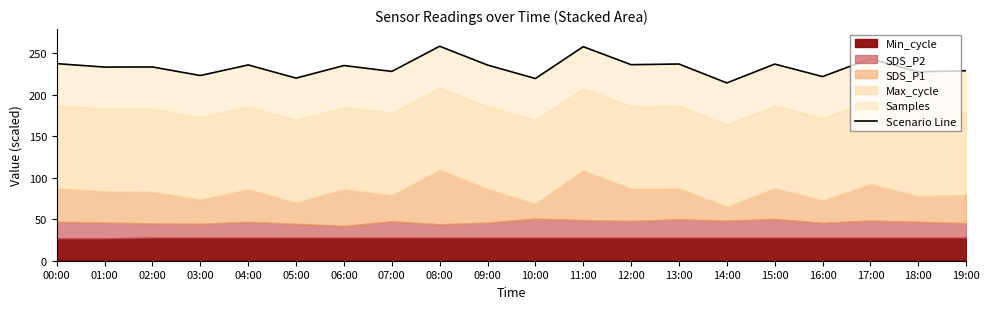

Which category has the lowest value across all series?

14:00